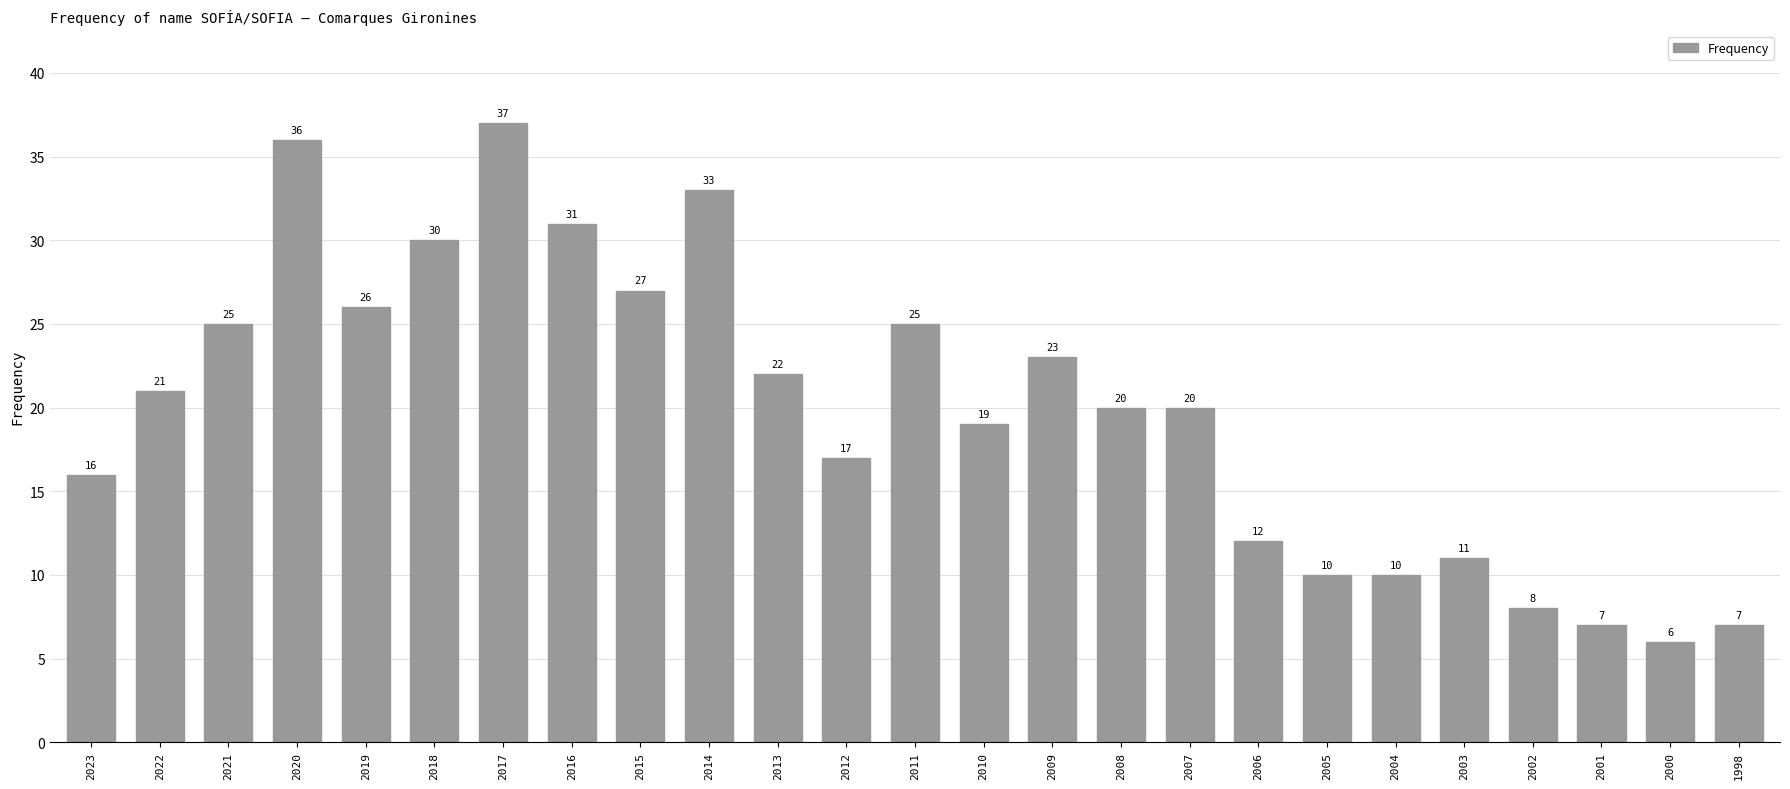

How many series are shown in this chart?

1